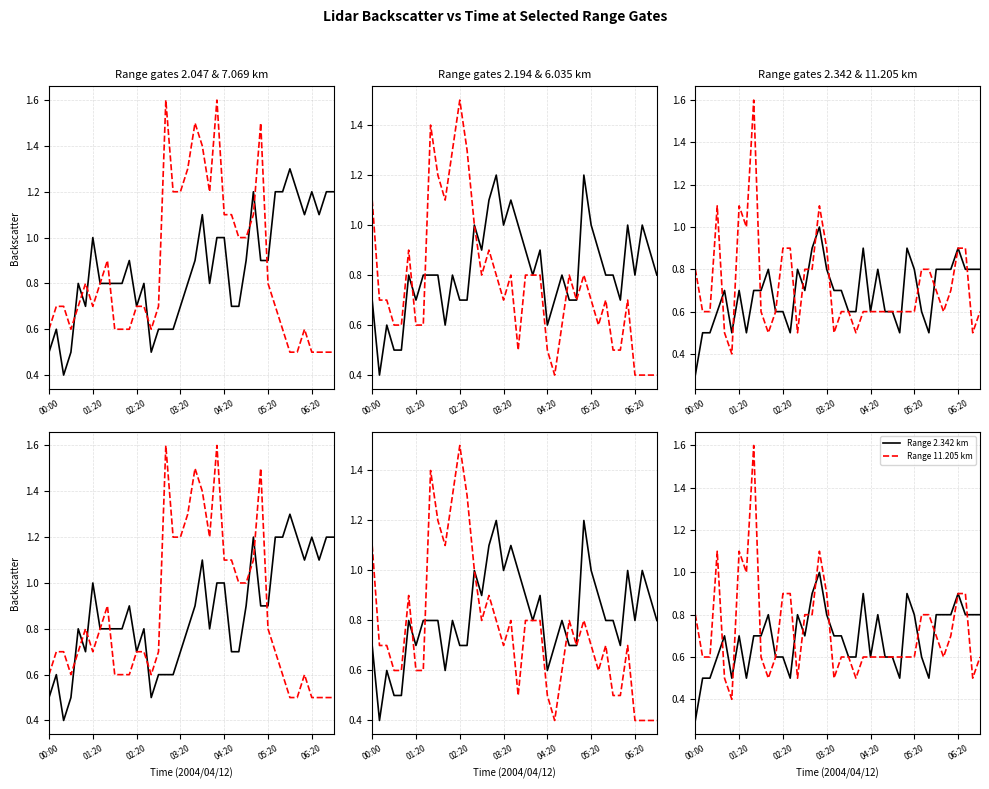

Which series ends up on top after the final intersection of Range 2.342 km and Range 7.069 km?

Range 2.342 km